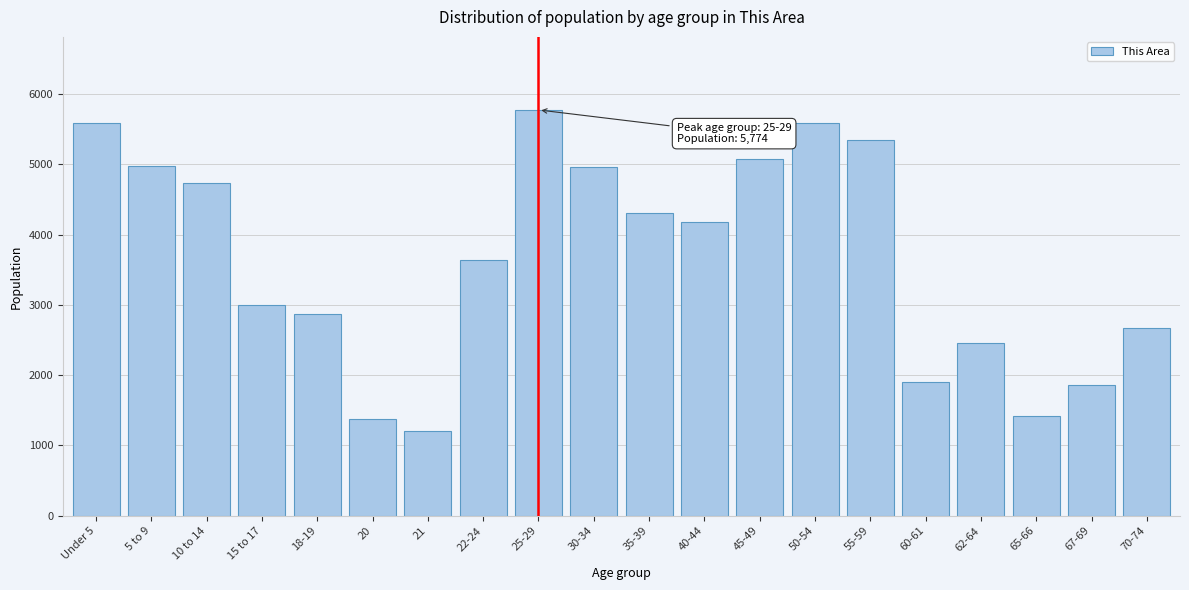

The value at 55-59 is 8597. True or false?

False